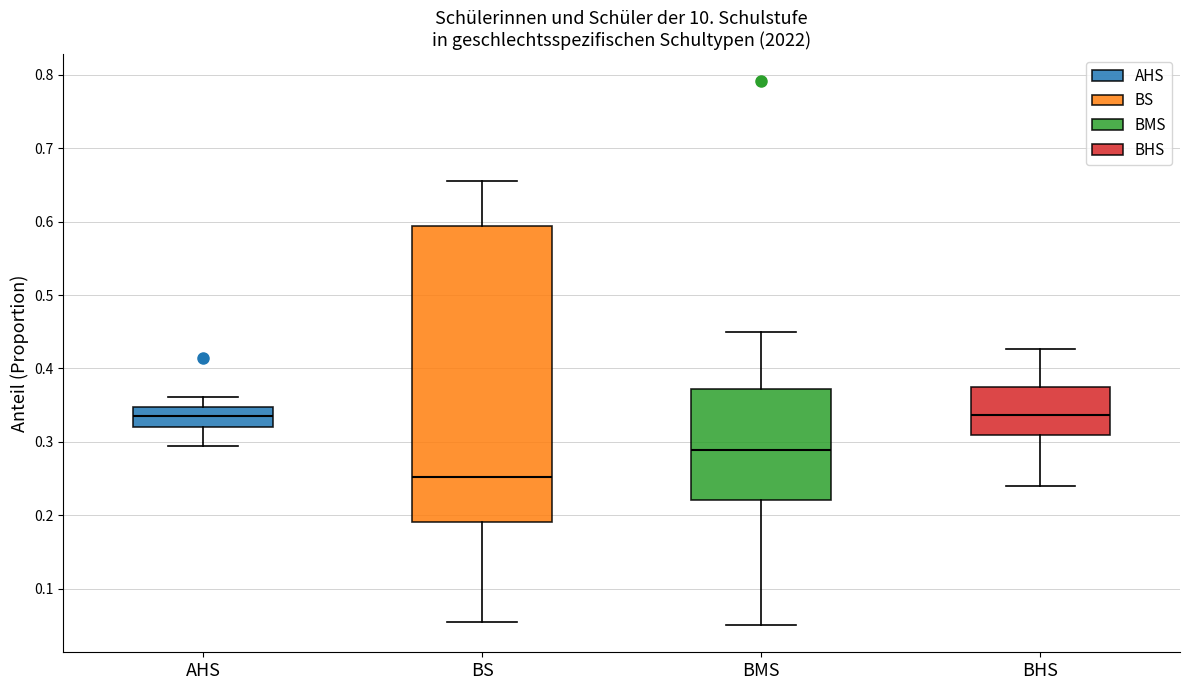

Where does the median line of the box for BS sit on the y-axis? The values are not printed on the chart, so give them approximately, as read against the axis.

0.25